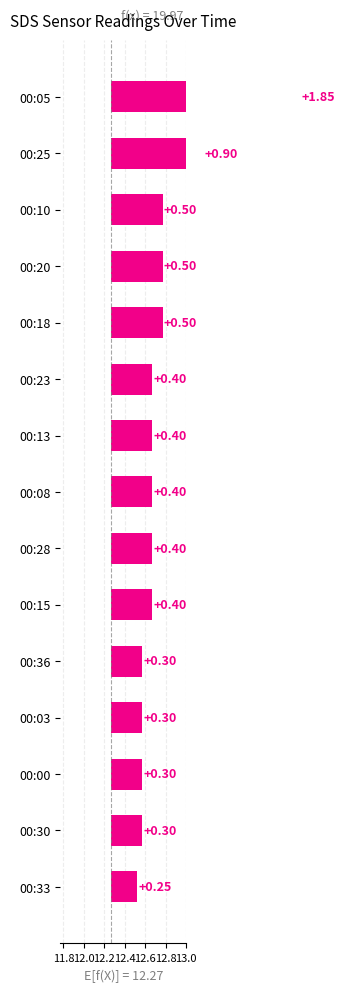

What is the maximum value shown in the chart?

1.8